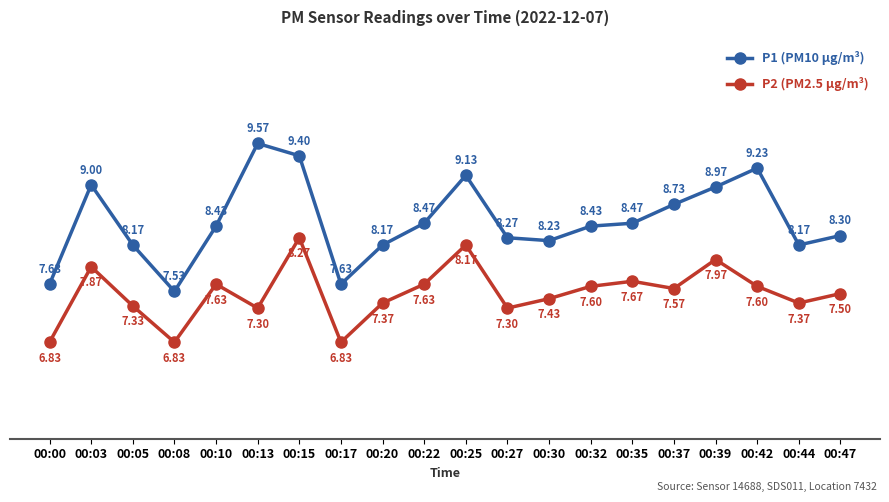

List the series in order of their overall mean, lowest first.

P2 (PM2.5 µg/m³), P1 (PM10 µg/m³)